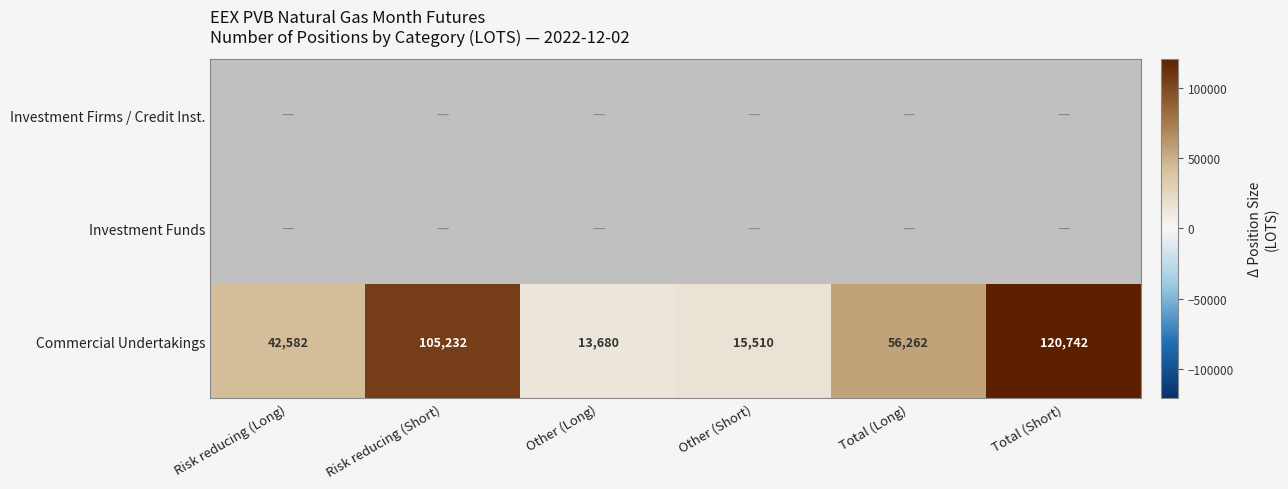

True or false: Commercial Undertakings has a value of 42582 at Risk reducing (Long).

True